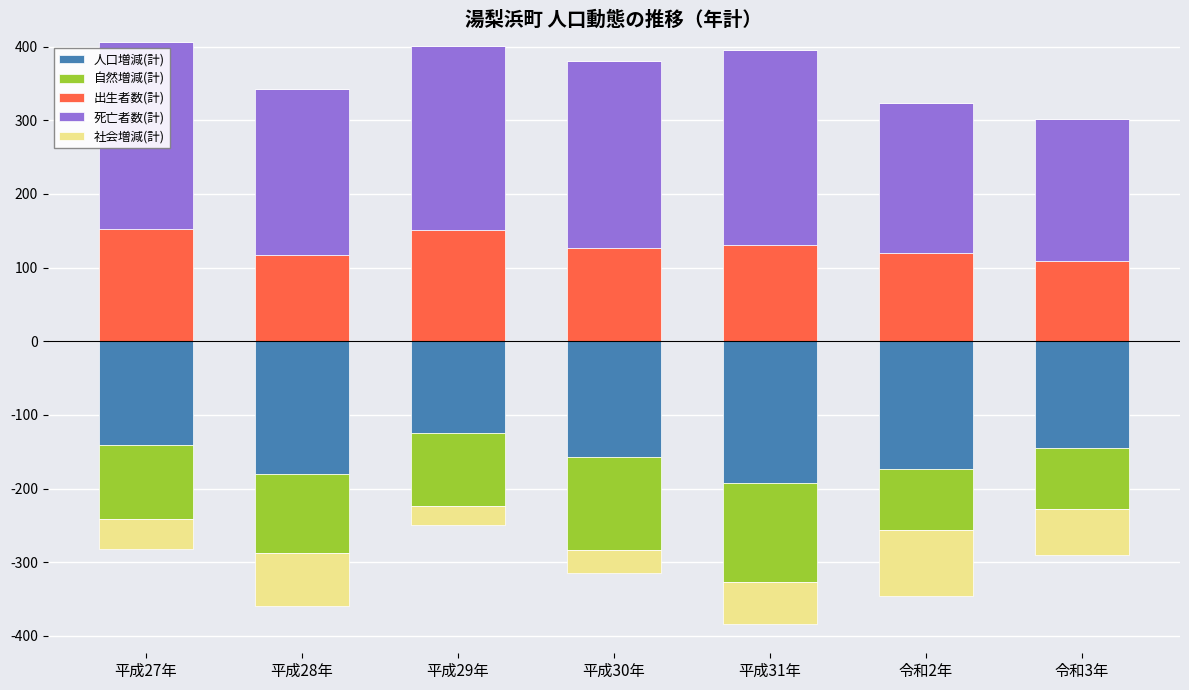

Is the value of 社会増減(計) at 平成30年 greater than the value of 死亡者数(計) at 平成29年?

No